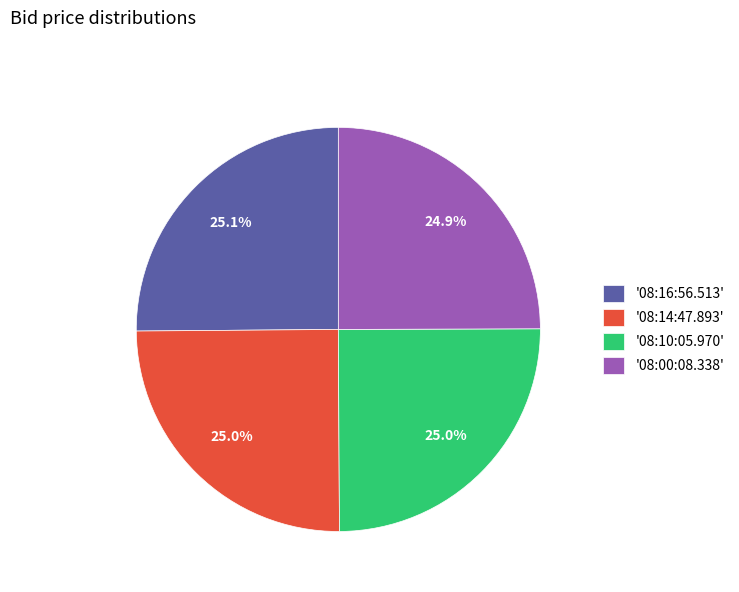

What is the ratio of the value at '08:16:56.513' to the value at '08:14:47.893'?

1.0